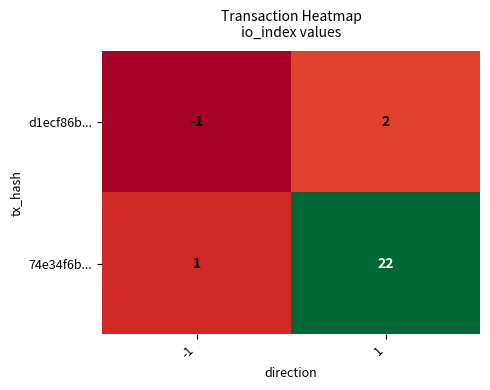

At which category does the chart reach its peak across all series?

1